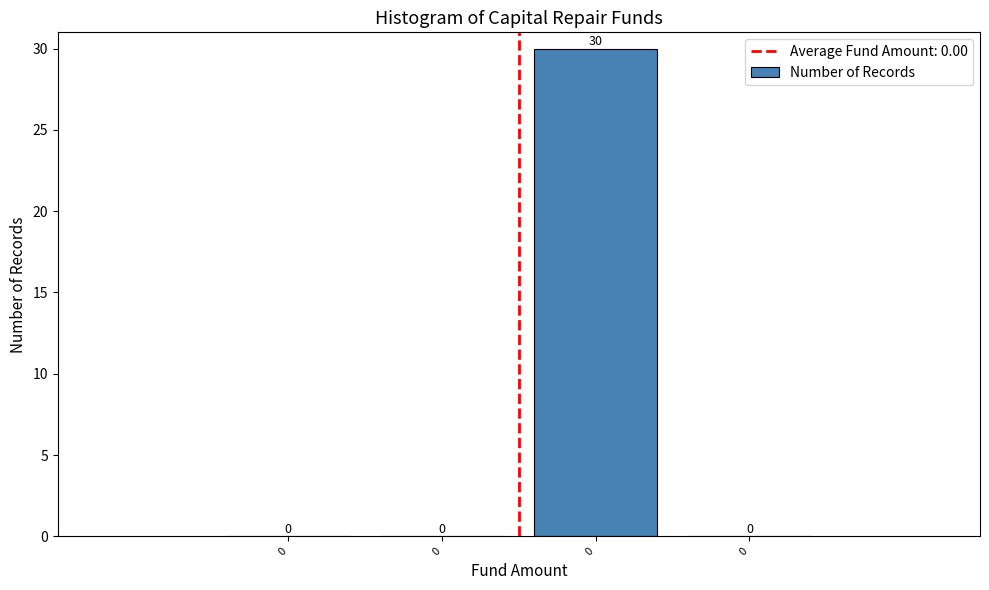

Are the bars horizontal?

No